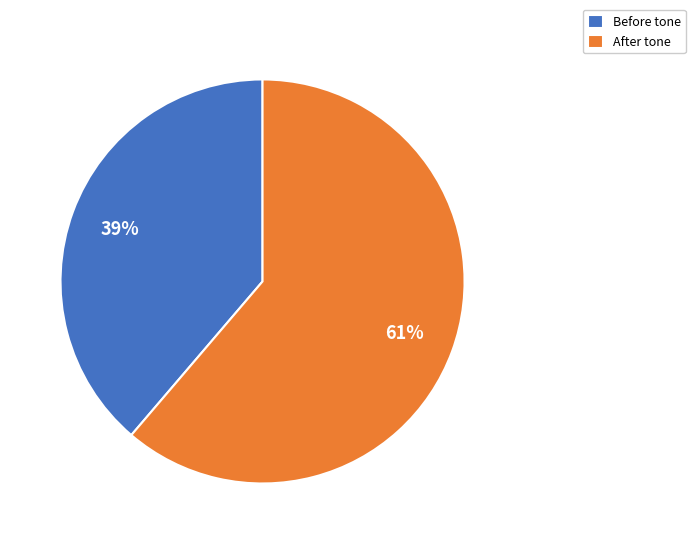

What percentage is the Before tone slice, to the nearest percent?

39%